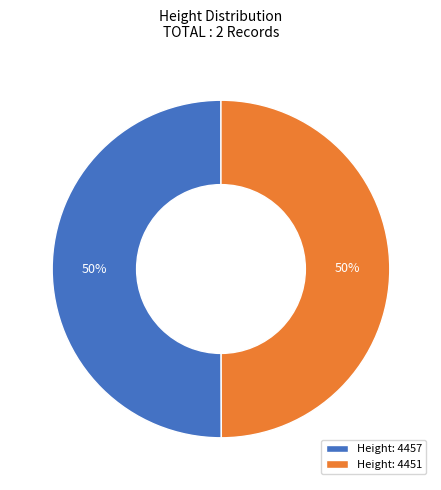

The Height: 4457 slice represents 64% of the pie. True or false?

False